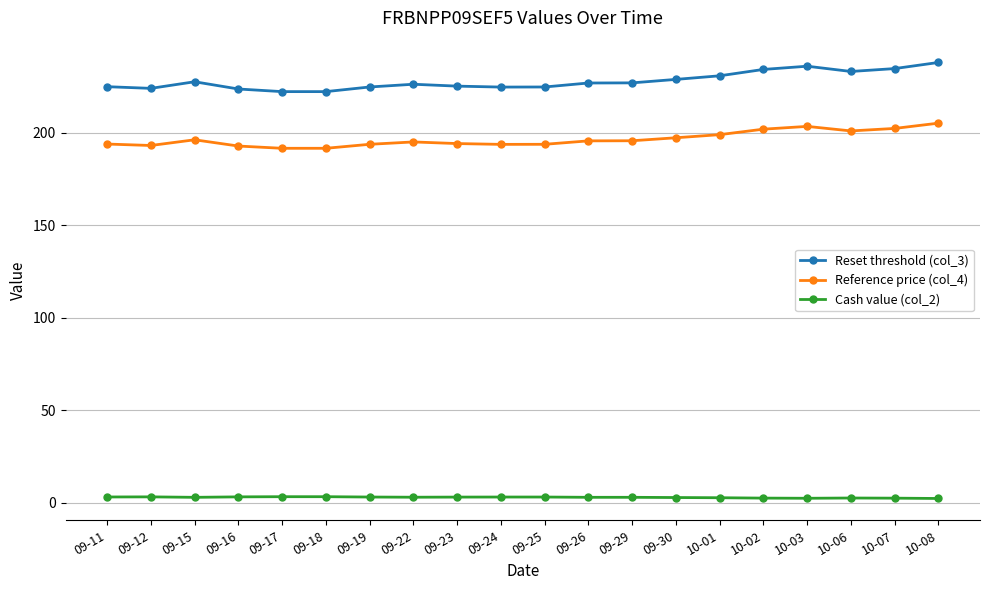

How many distinct data groups are displayed?

3